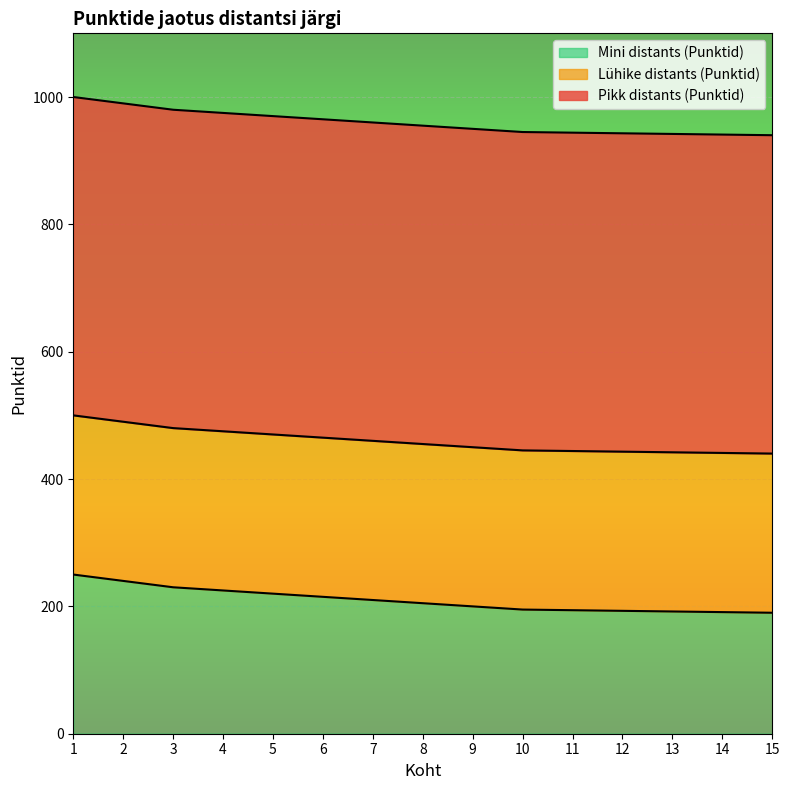

At which label does Mini distants (Punktid) first exceed 205?

1